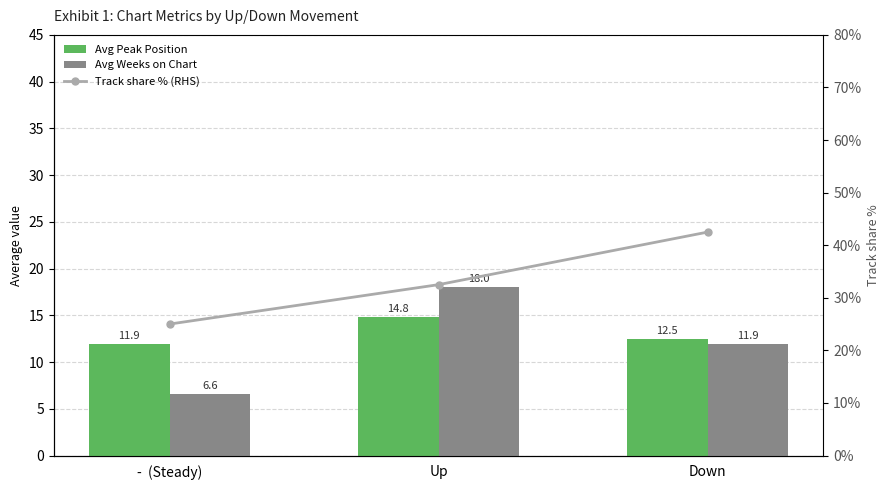

Is the value of Avg Peak Position at Down greater than the value of Avg Weeks on Chart at Down?

Yes